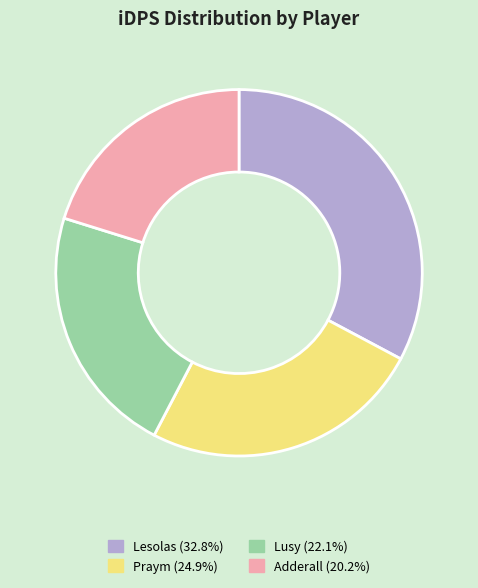

Does any single category account for the majority?

No